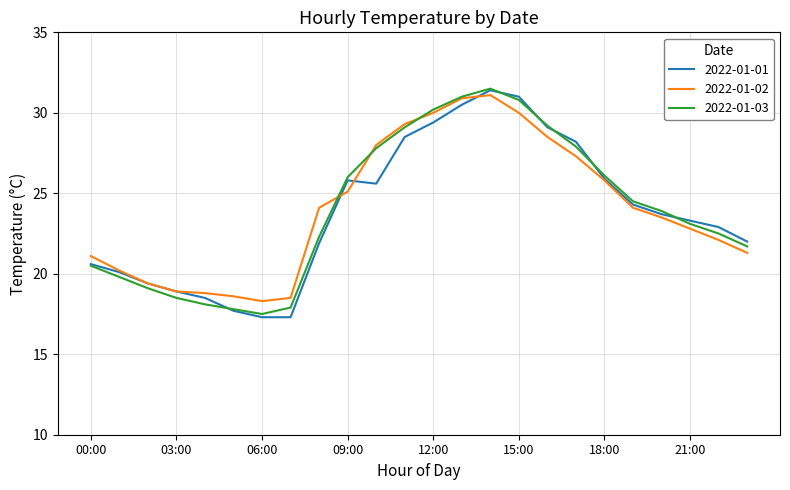

What is the highest value of the 2022-01-01 series?

31.4